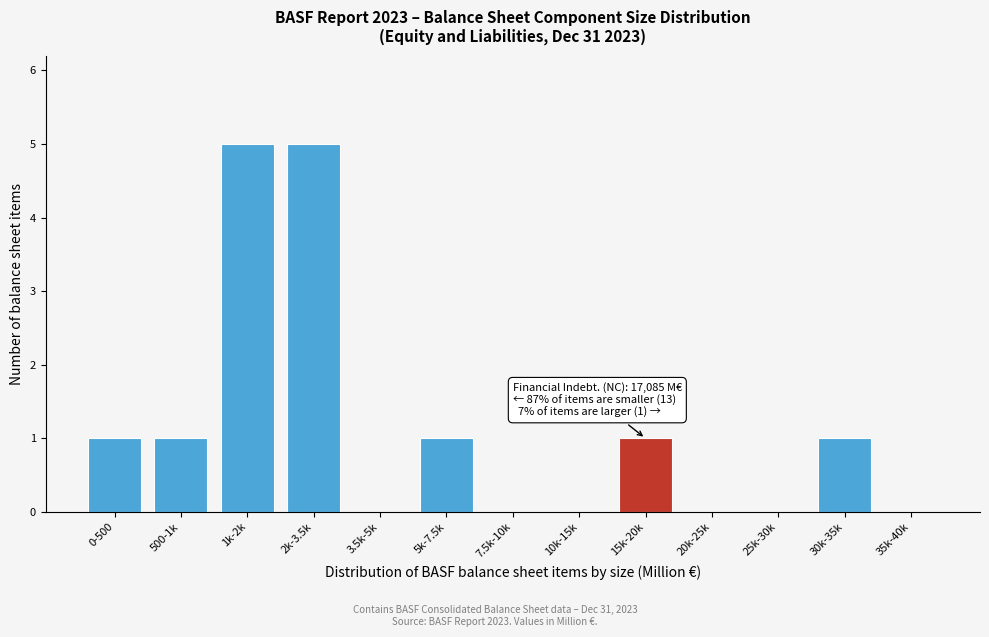

Reading left to right, transcribe all the data shown in this chart.

0-500=1	500-1k=1	1k-2k=5	2k-3.5k=5	3.5k-5k=0	5k-7.5k=1	7.5k-10k=0	10k-15k=0	15k-20k=1	20k-25k=0	25k-30k=0	30k-35k=1	35k-40k=0